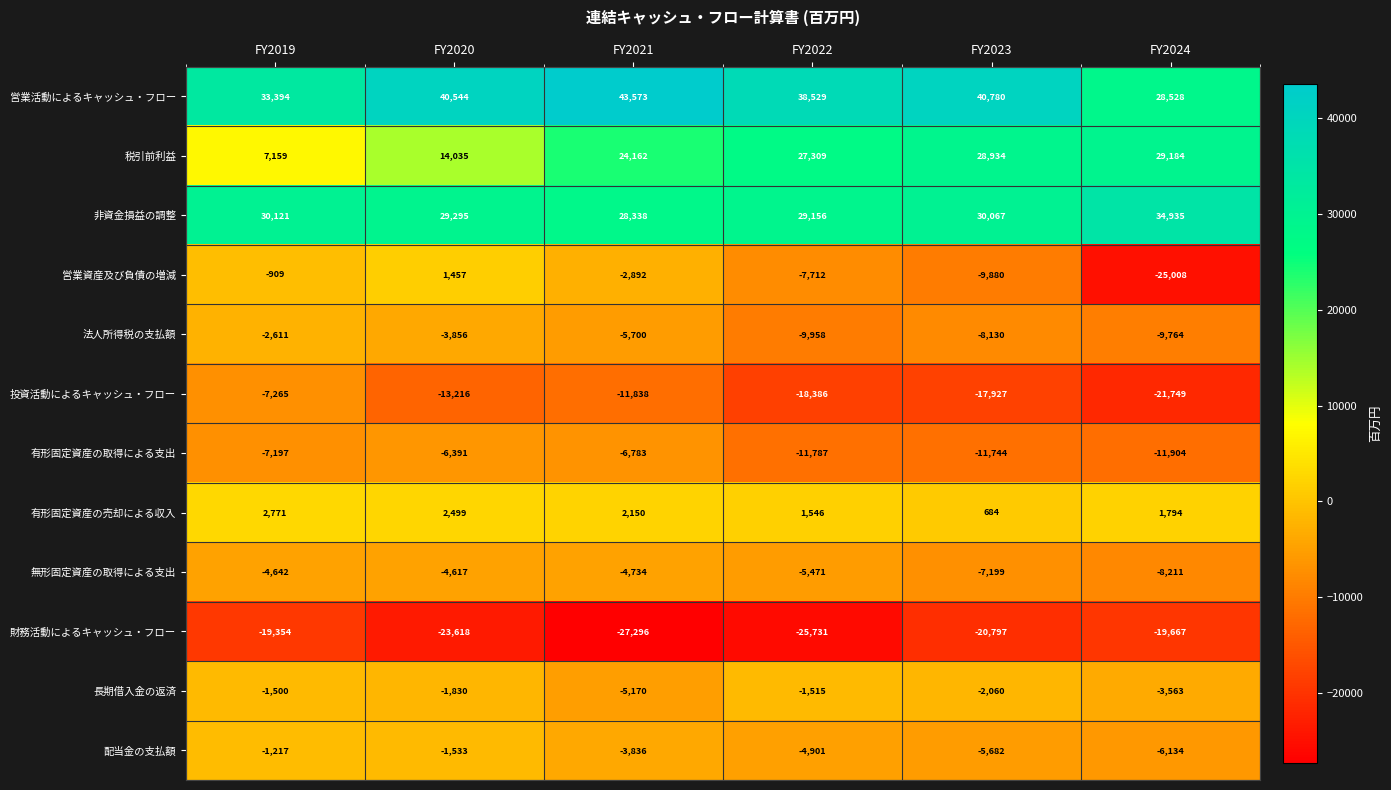

What is the approximate value of 営業資産及び負債の増減 at FY2021?

-2892